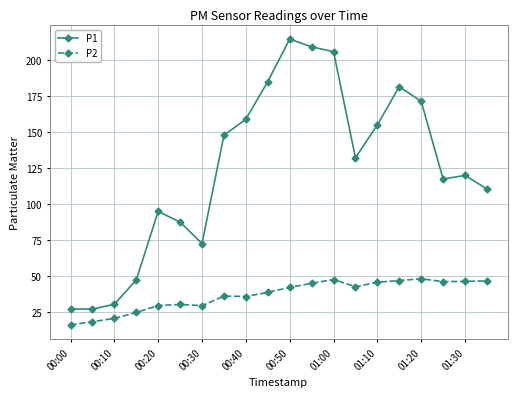

True or false: P2 has more than 2 points higher than both neighbors.

True